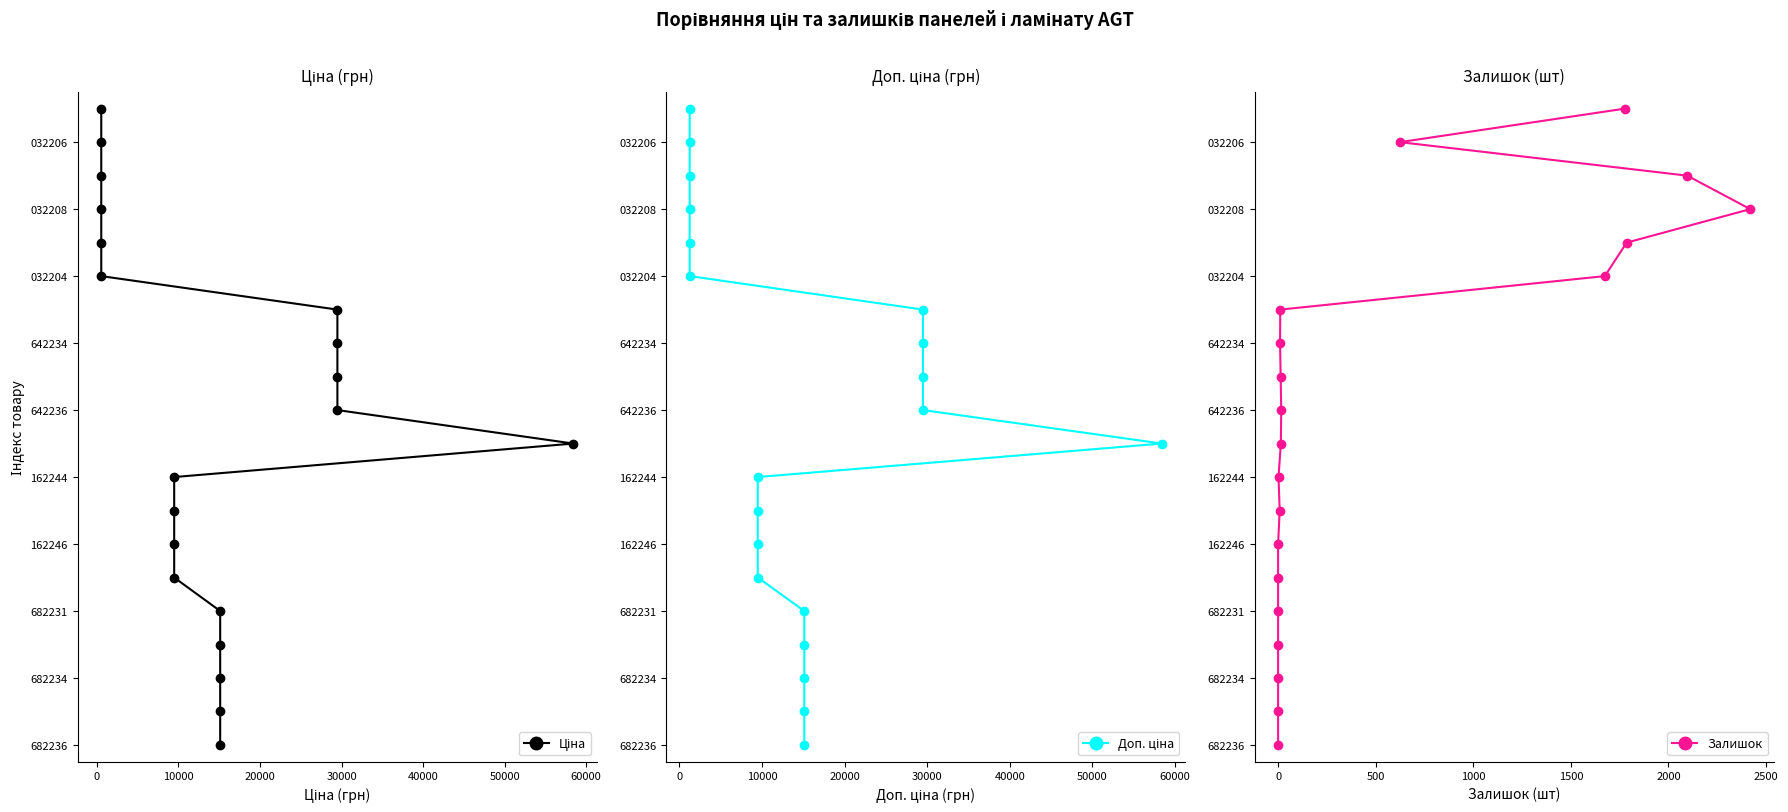

How many lines are shown in the chart?

3